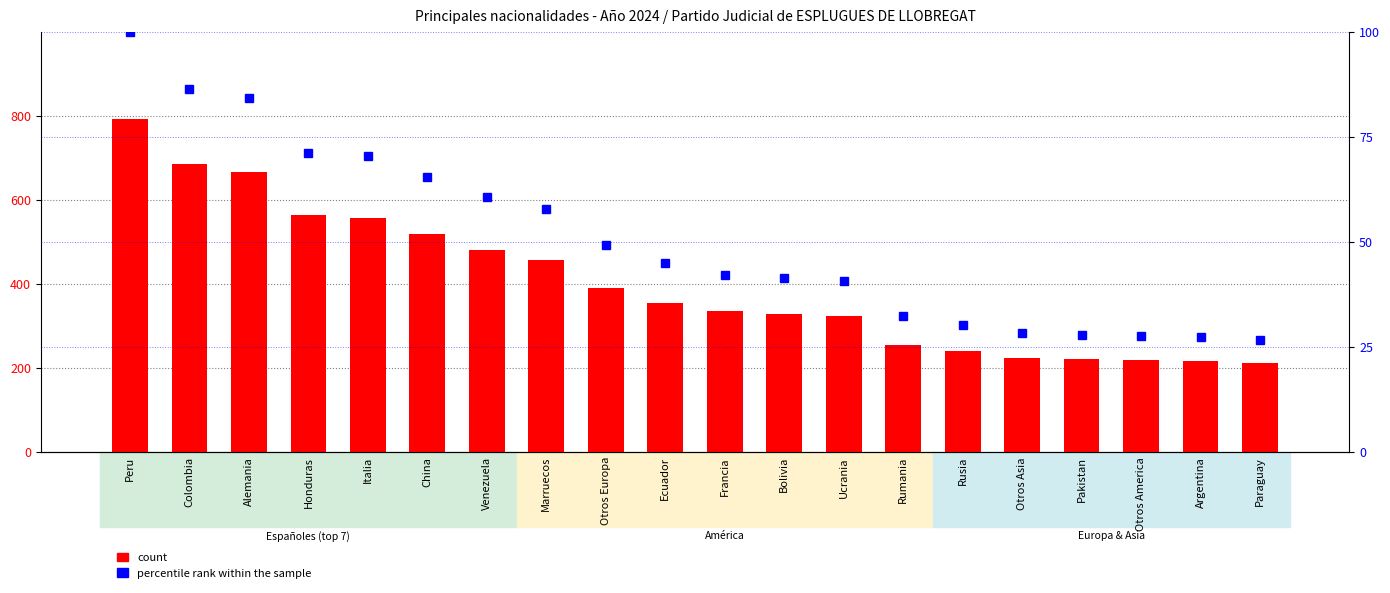

What is the sum of all count values?

8030.0